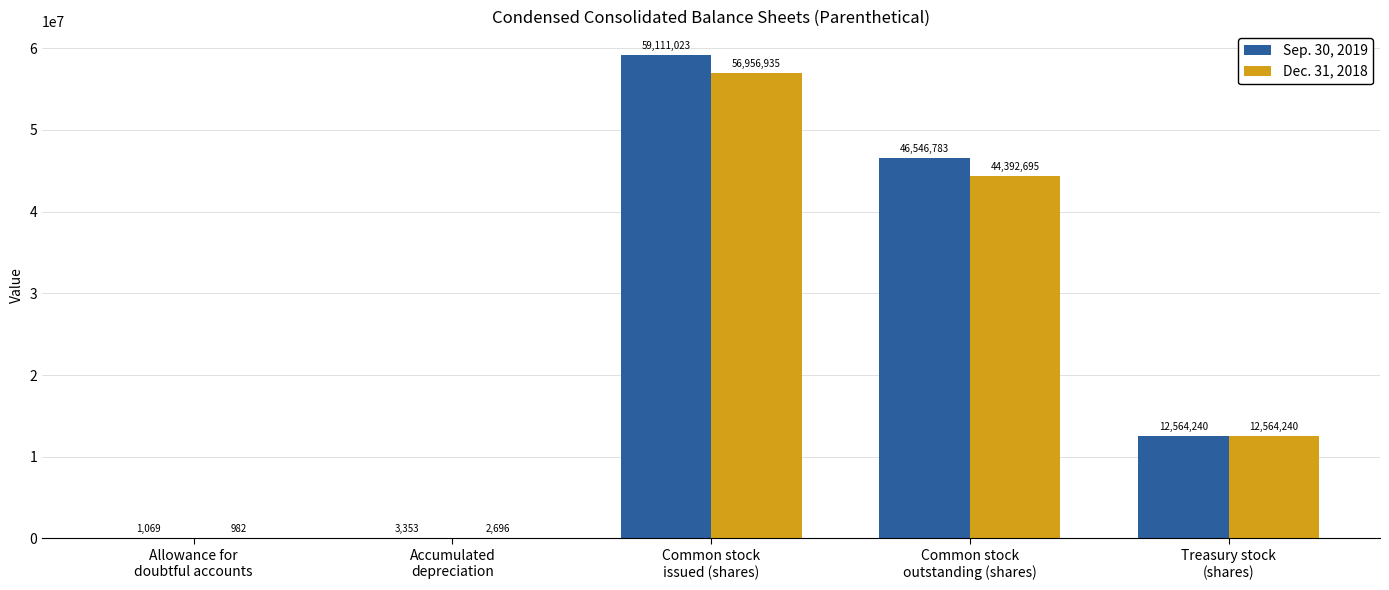

What is the sum of all Dec. 31, 2018 values?

113917548